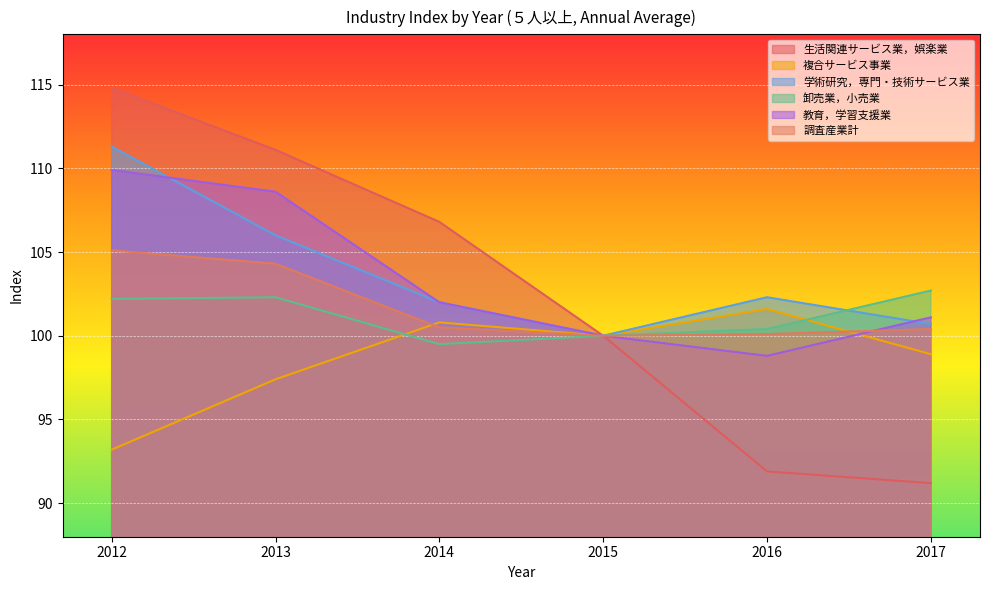

At which label does 教育，学習支援業 reach its peak?

2012